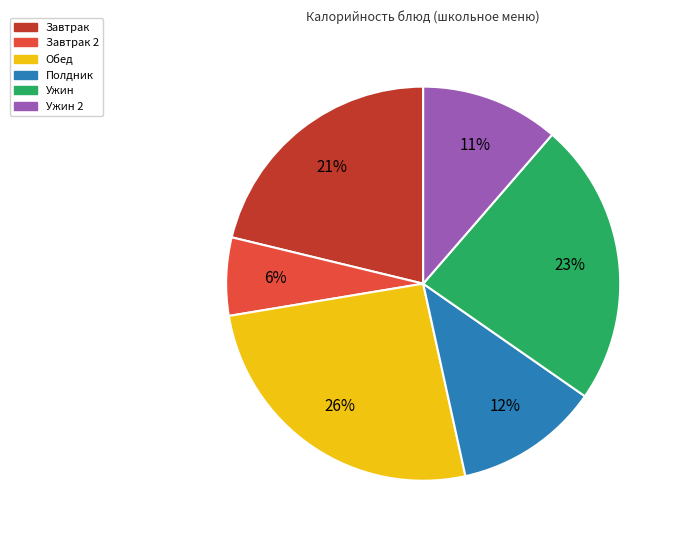

Is there a majority slice in this chart?

No